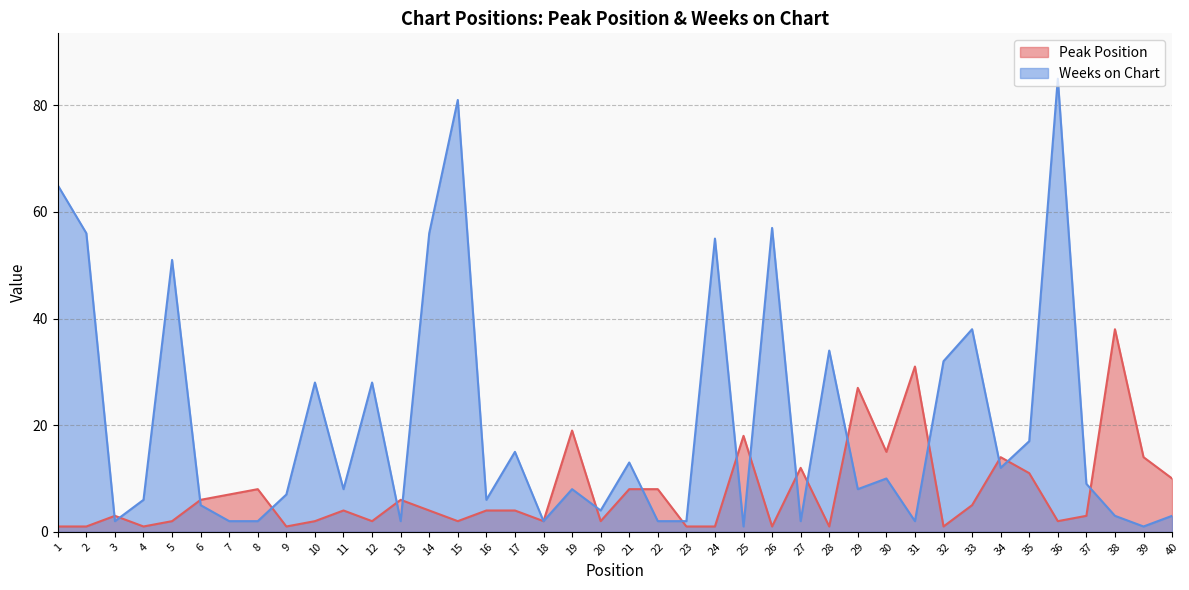

What is the minimum value shown in the chart?

1